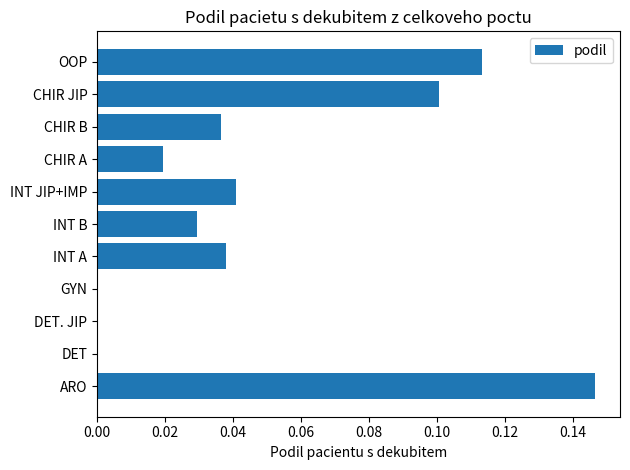

Which label corresponds to the largest value in the chart?

ARO